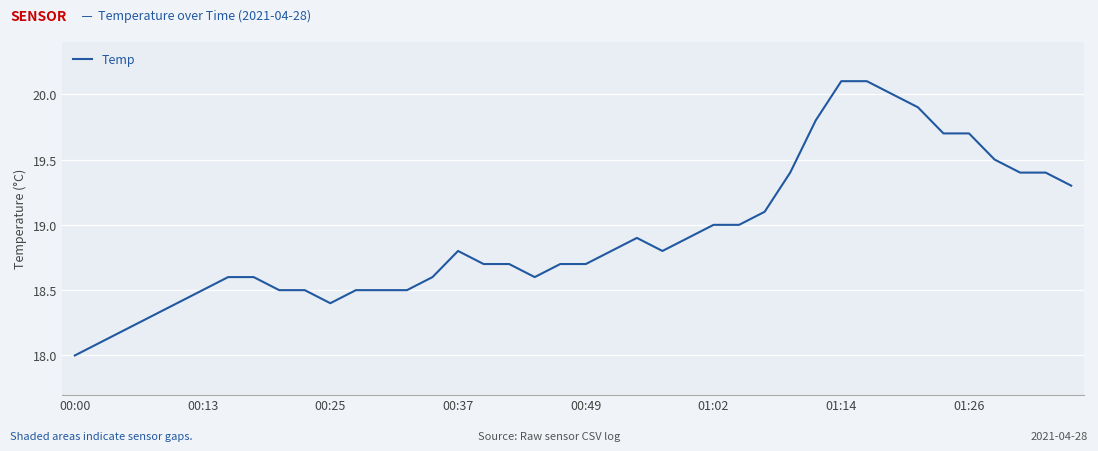

What is the difference between the maximum and minimum values?

2.1